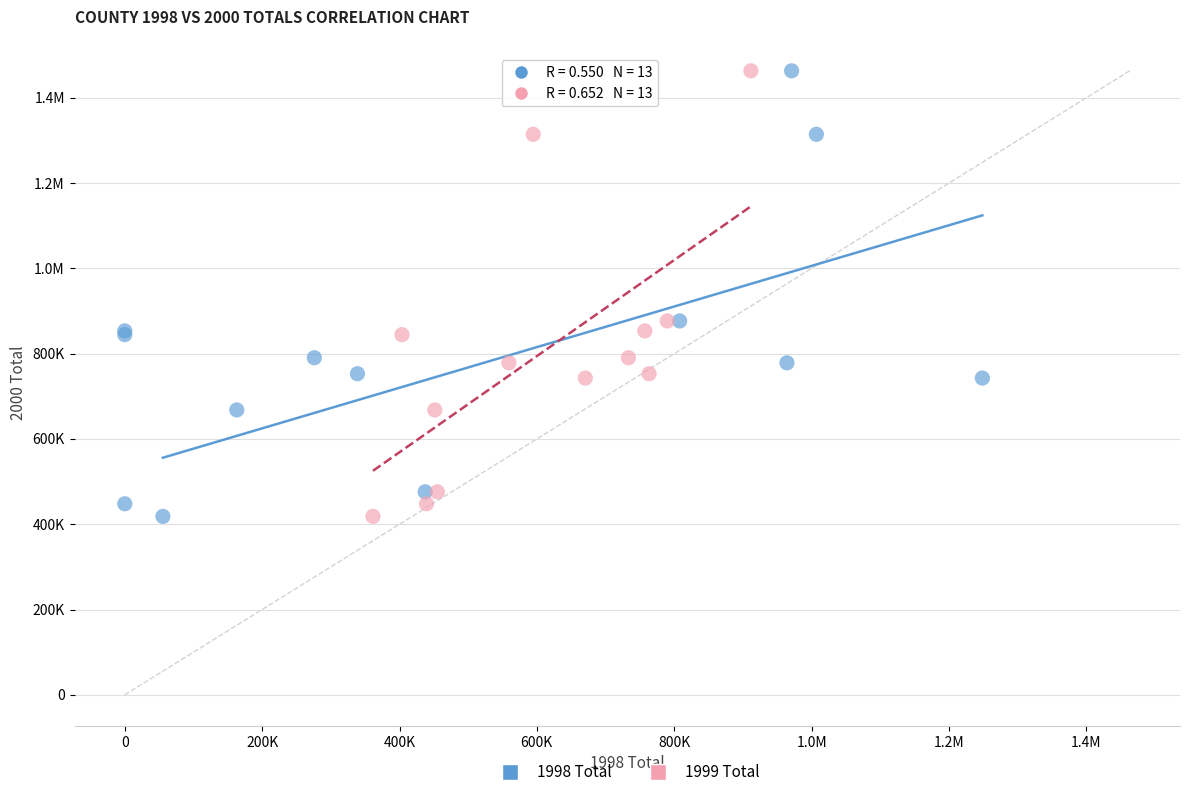

What are all the series names shown in the legend?

1998 Total, 1999 Total